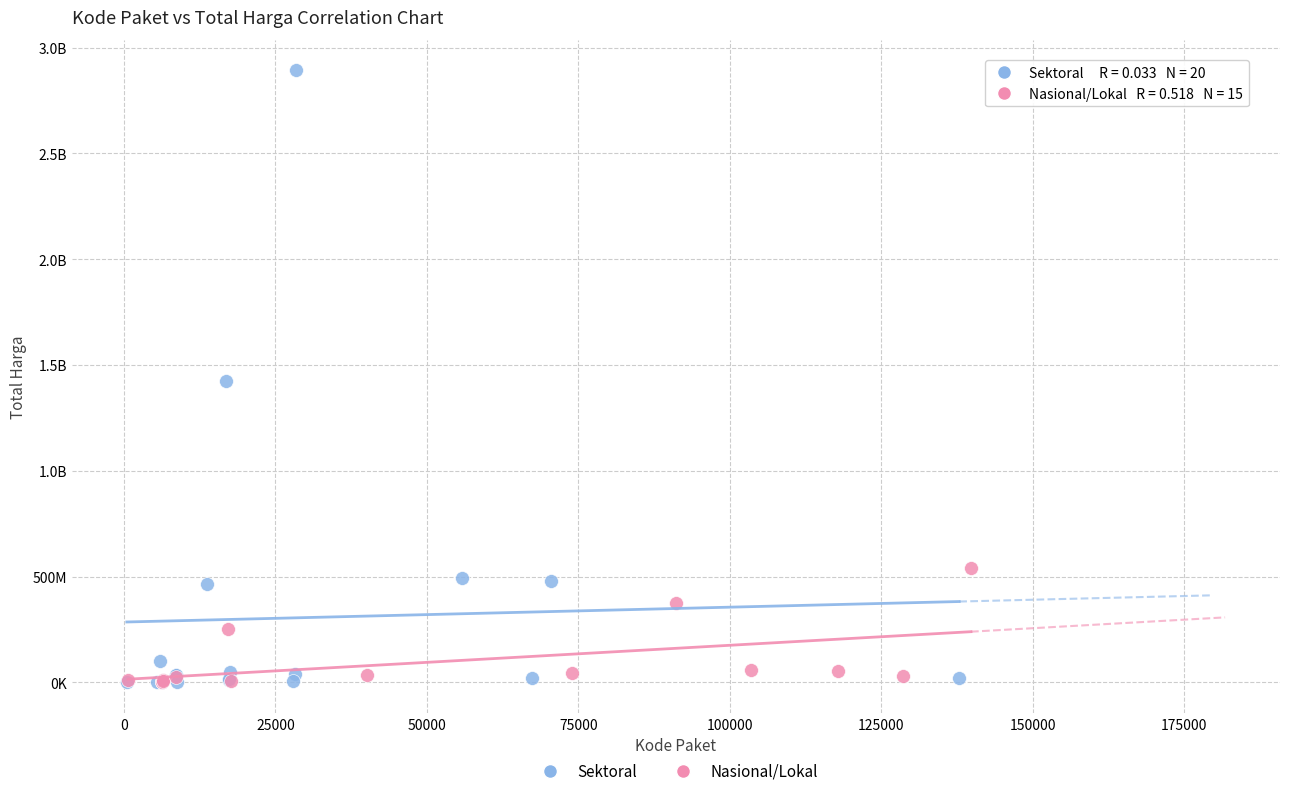

What are all the series names shown in the legend?

Sektoral, Nasional/Lokal